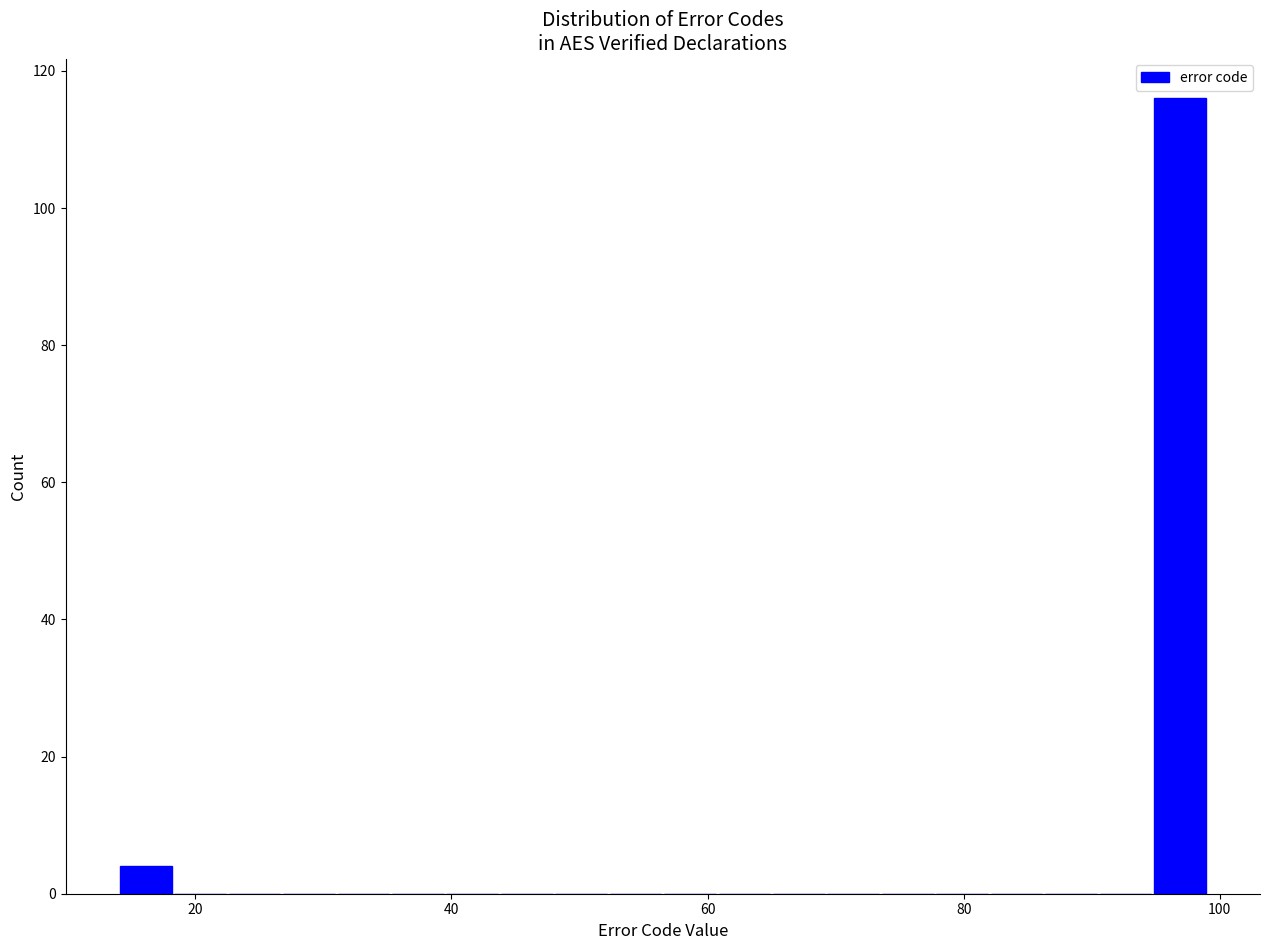

Read against the x-axis, roughly where is the centre of the tallest bar?

96